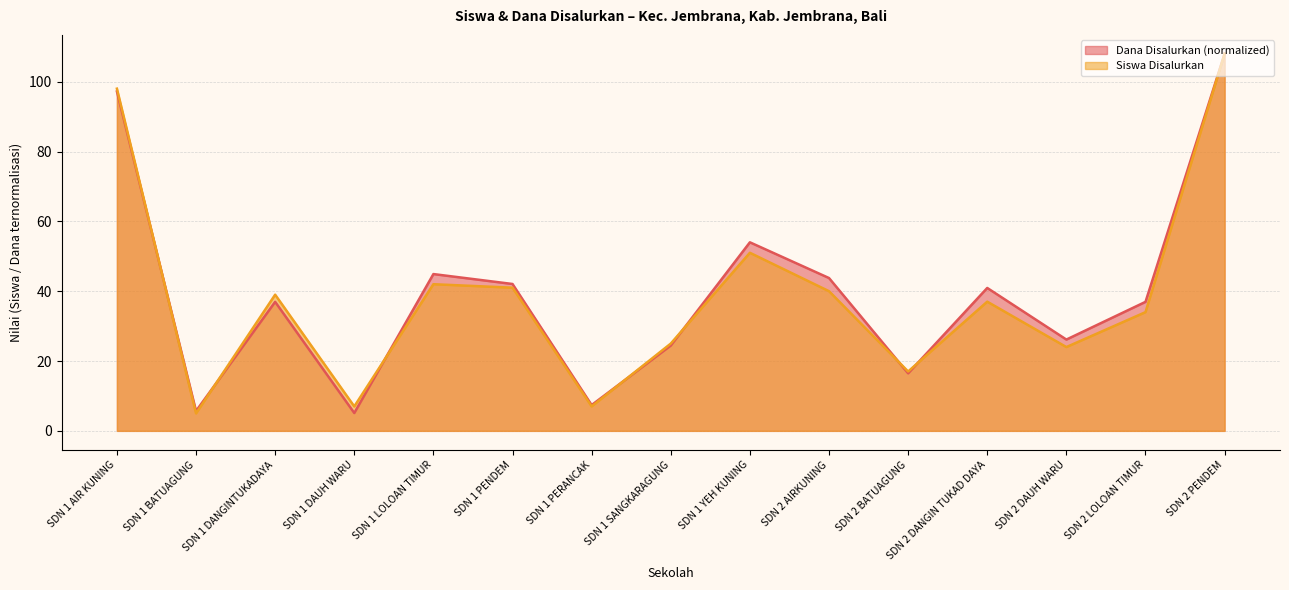

True or false: Dana Disalurkan has more than 2 points higher than both neighbors.

True